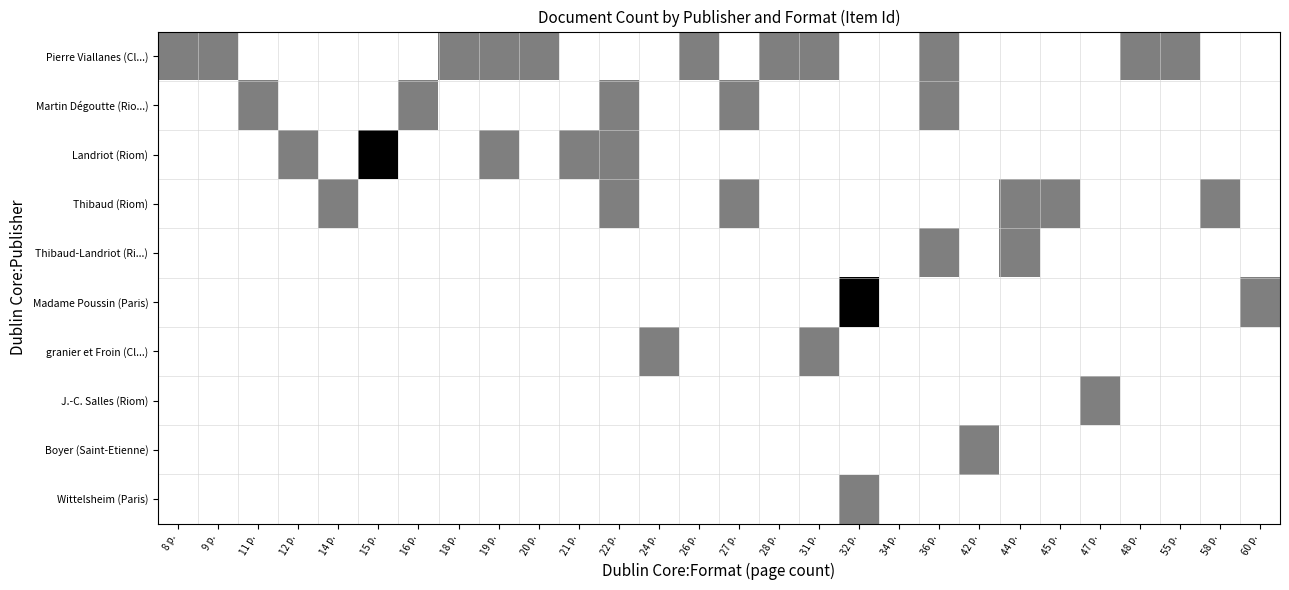

What is the greatest value displayed?

2